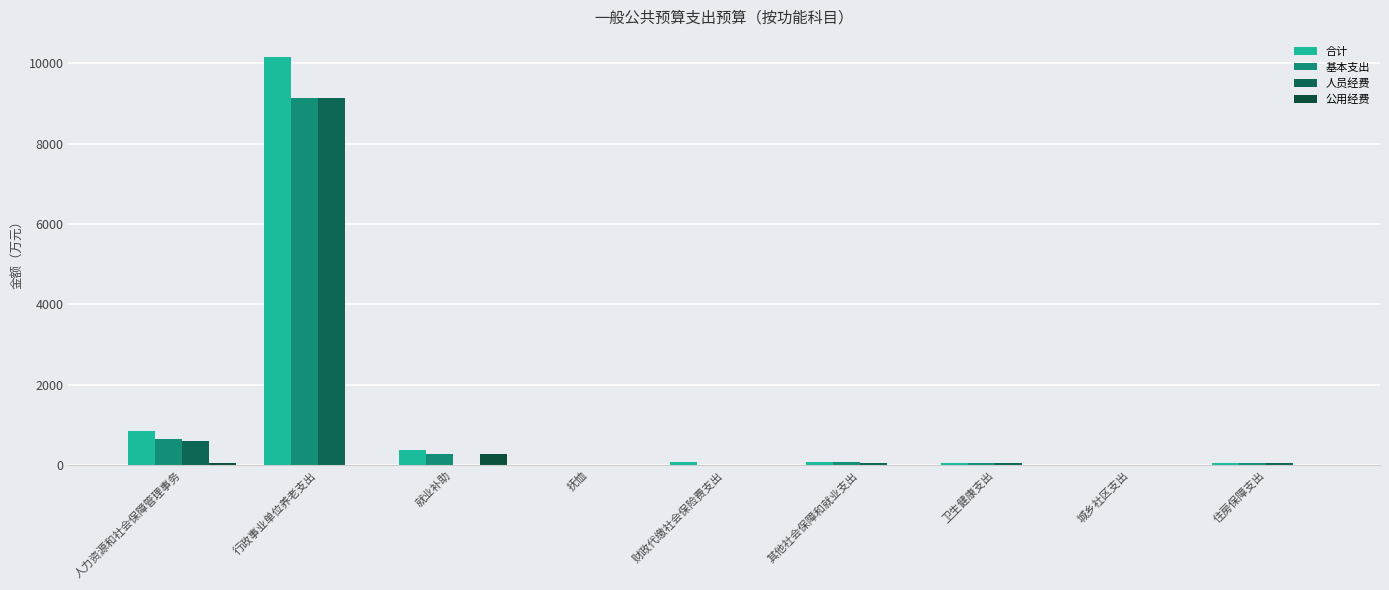

At which label does 公用经费 reach its peak?

就业补助